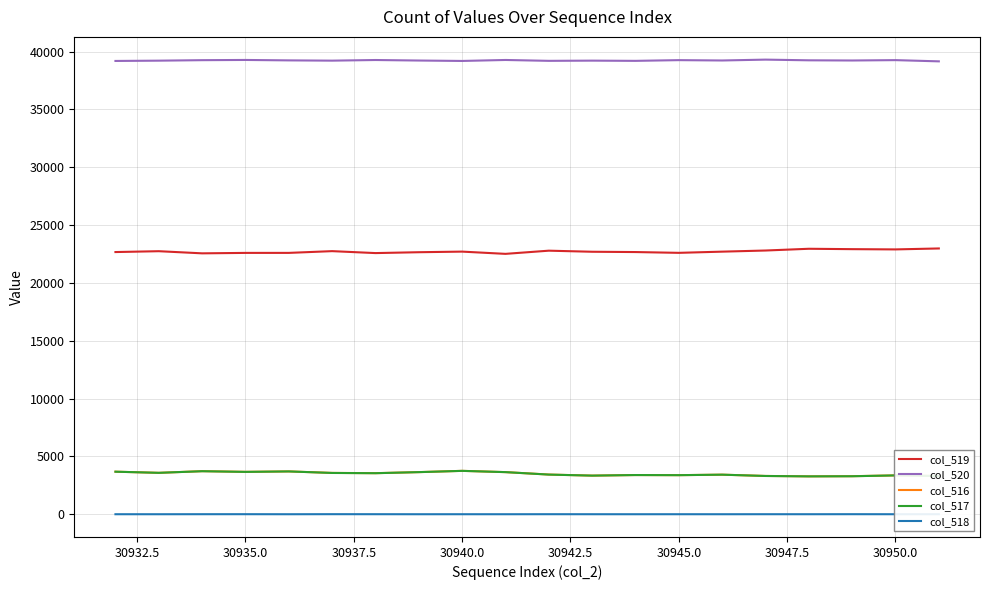

Count the number of categories in the chart.

20